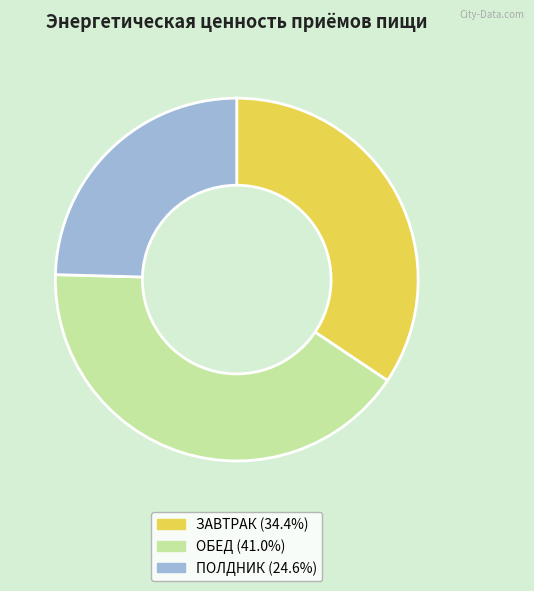

Is it true that ОБЕД is 41% of the pie?

True